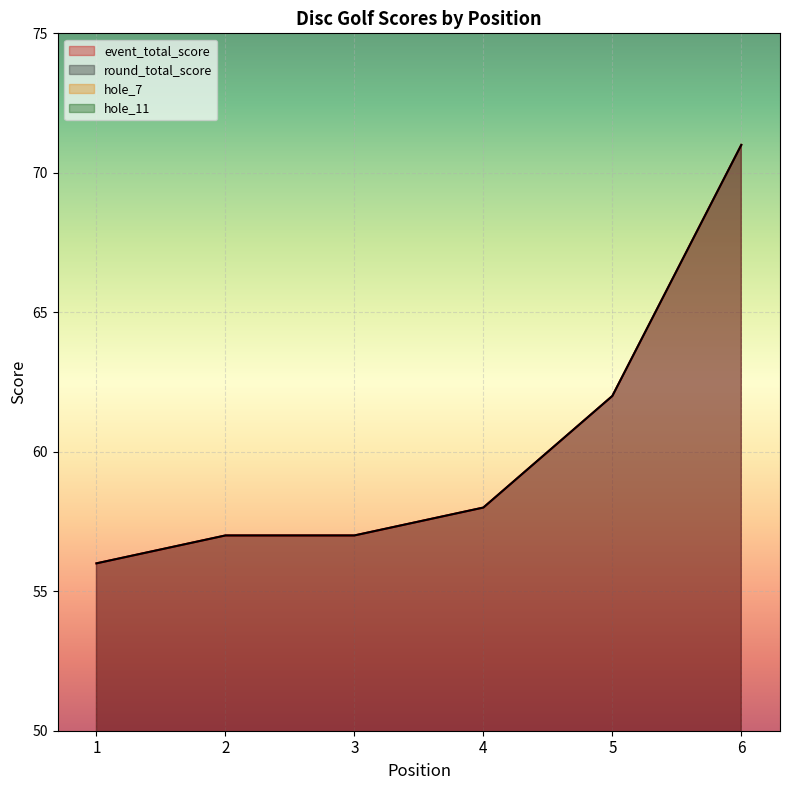

Which series has the largest total across all categories?

event_total_score